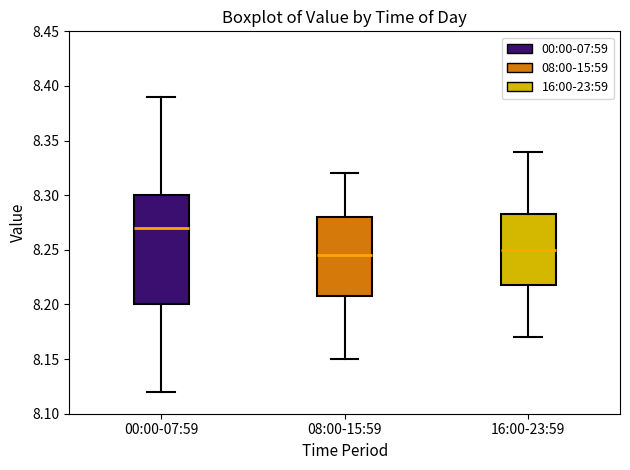

Reading left to right, read every box against the y-axis: the position of its median line, the range the box covers, and the ends of its whiskers. The values are not printed on the chart, so give them approximately, as read against the axis.

00:00-07:59: median 8.270, box 8.200 to 8.300, whiskers 8.120 to 8.390
08:00-15:59: median 8.245, box 8.210 to 8.280, whiskers 8.150 to 8.320
16:00-23:59: median 8.250, box 8.220 to 8.285, whiskers 8.170 to 8.340